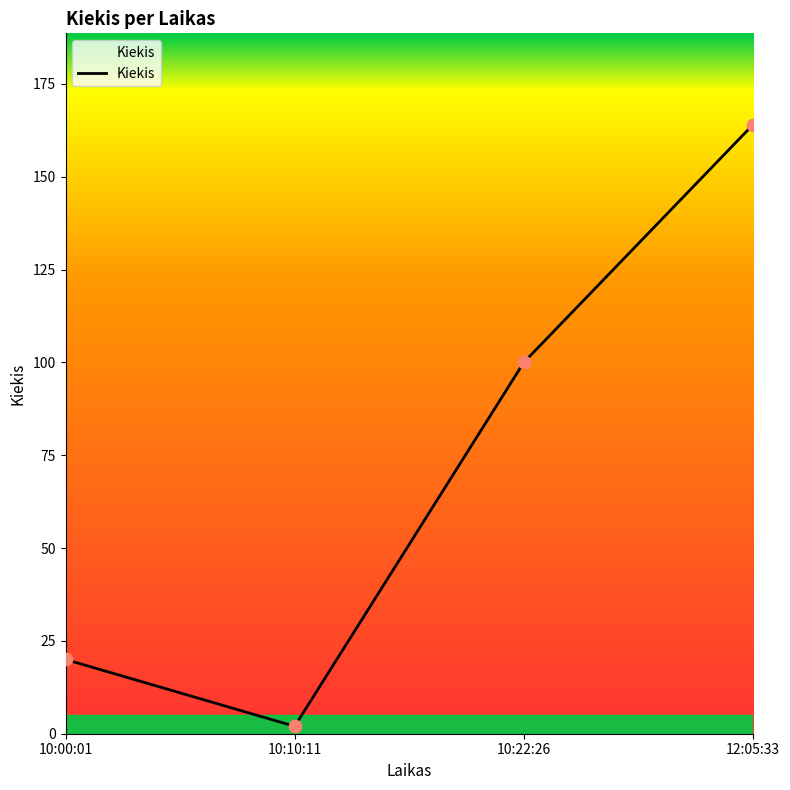

What is the ratio of the value at 10:00:01 to the value at 10:22:26?

0.2